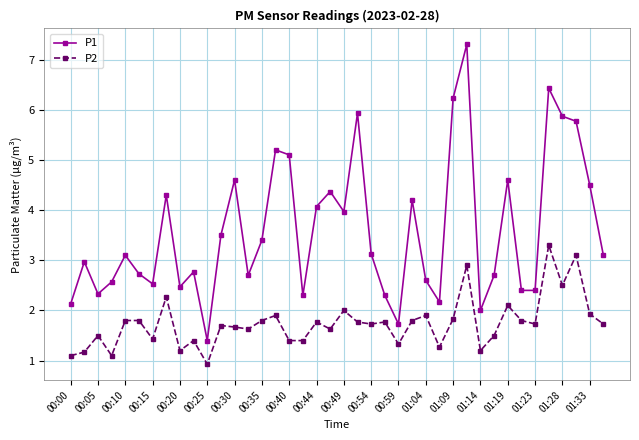

Which series has the largest range (max minus min)?

P1